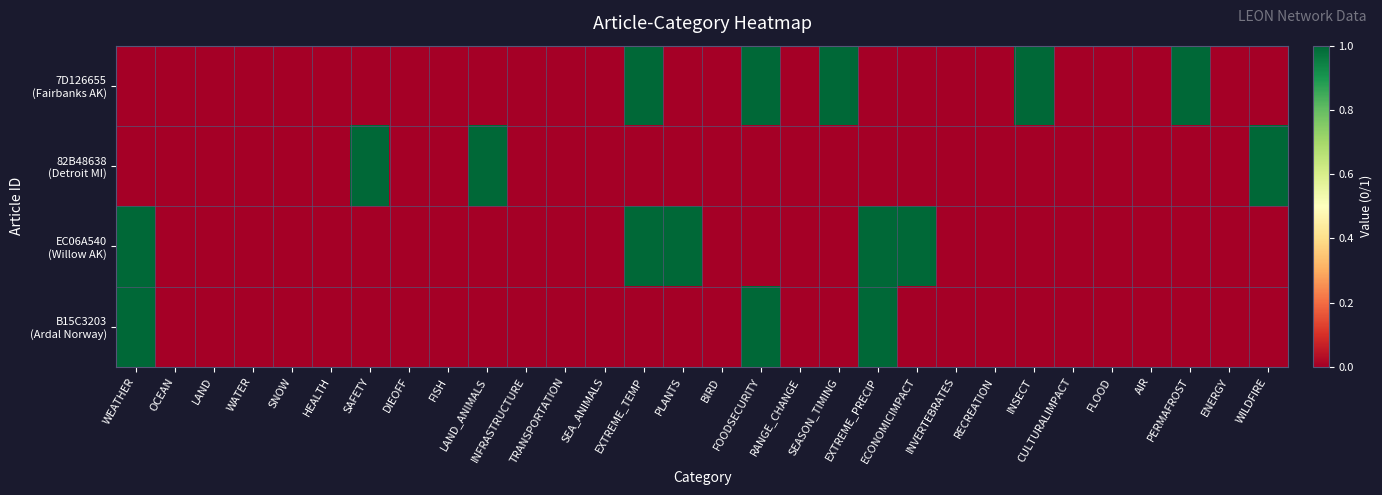

List the series in order of their peak value, lowest first.

7D126655 (Fairbanks AK), 82B48638 (Detroit MI), EC06A540 (Willow AK), B15C3203 (Ardal Norway)